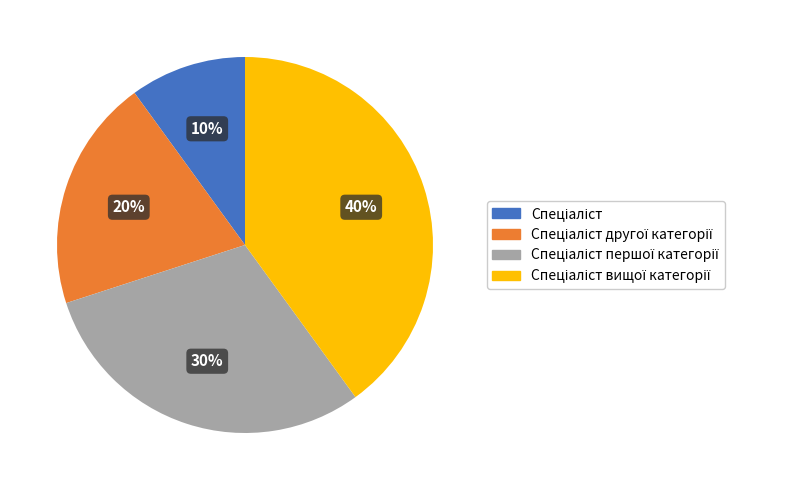

To the nearest percent, what is the difference between the largest and smallest slice percentages?

30%